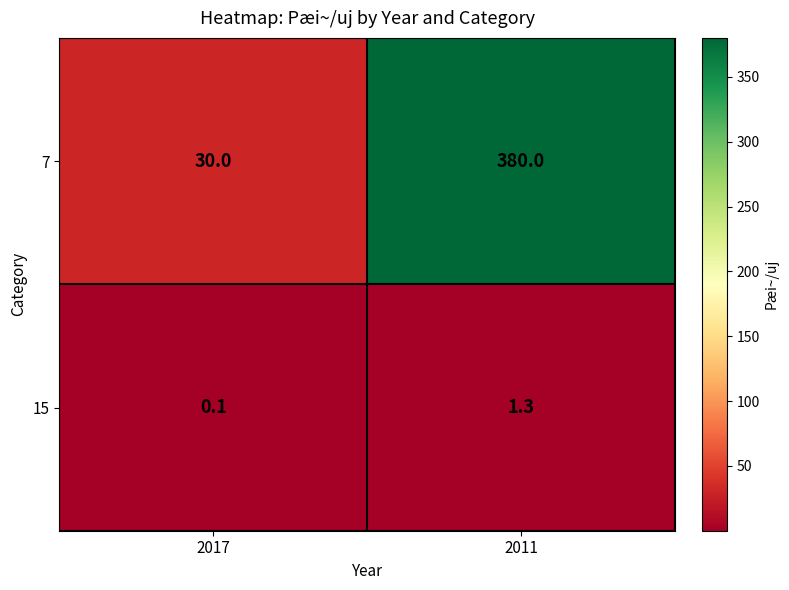

Is it true that 15 equals 1.3 at 2011?

True